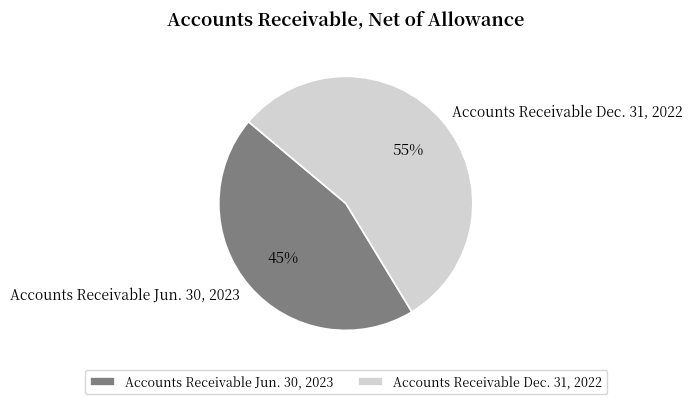

Rank the categories by value from lowest to highest.

Accounts Receivable Jun. 30, 2023, Accounts Receivable Dec. 31, 2022